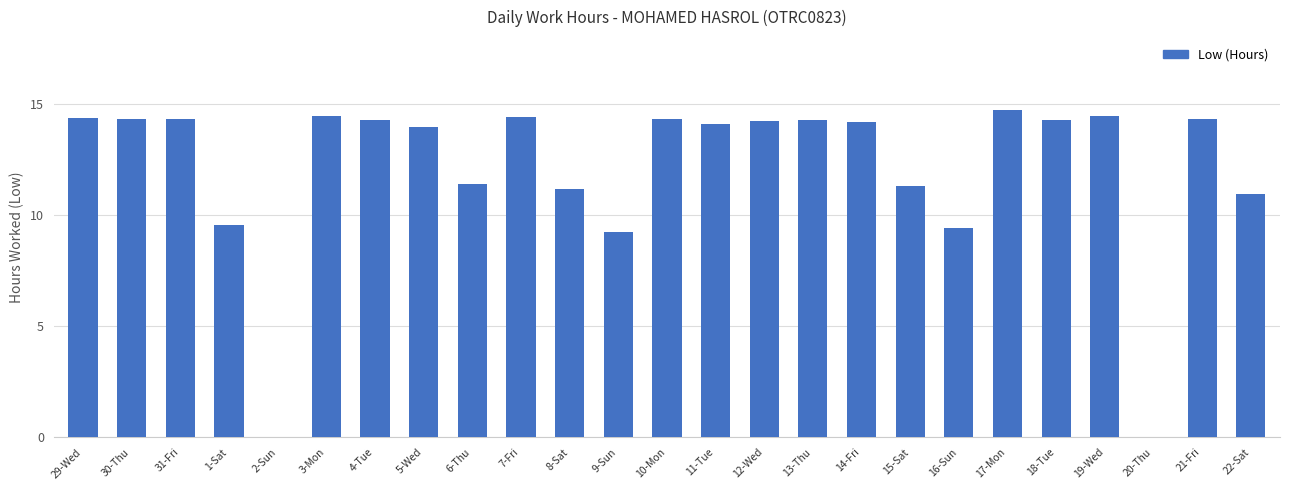

Count the number of data series in this chart.

1